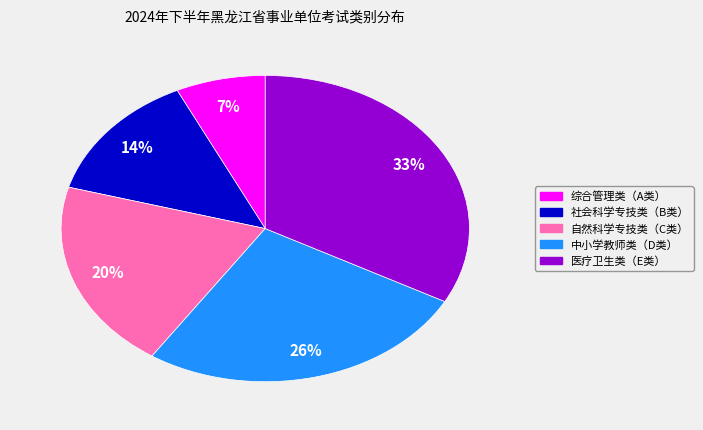

Rank the categories by value from lowest to highest.

综合管理类（A类）, 社会科学专技类（B类）, 自然科学专技类（C类）, 中小学教师类（D类）, 医疗卫生类（E类）